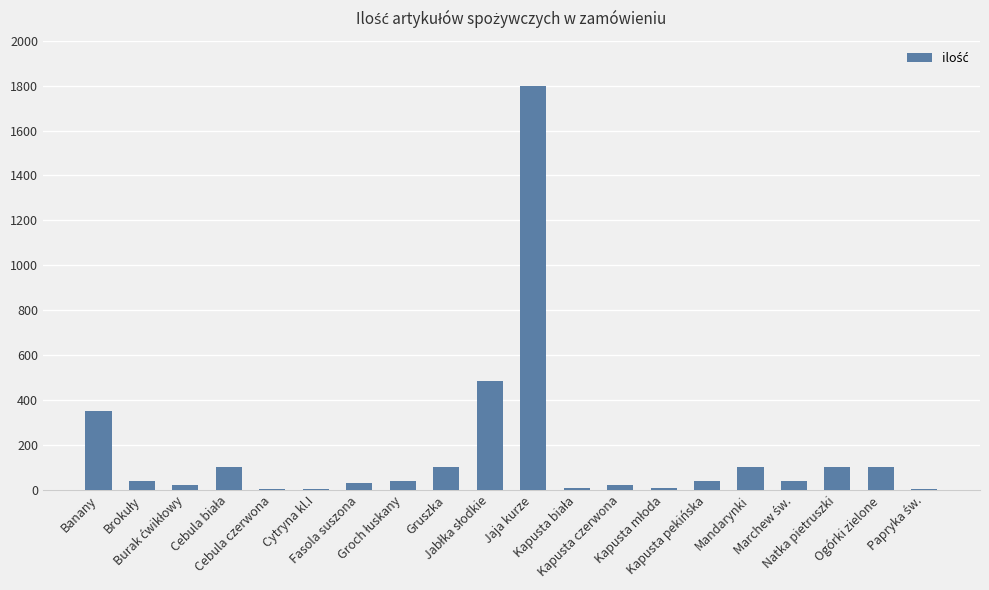

What is the greatest value displayed?

1800